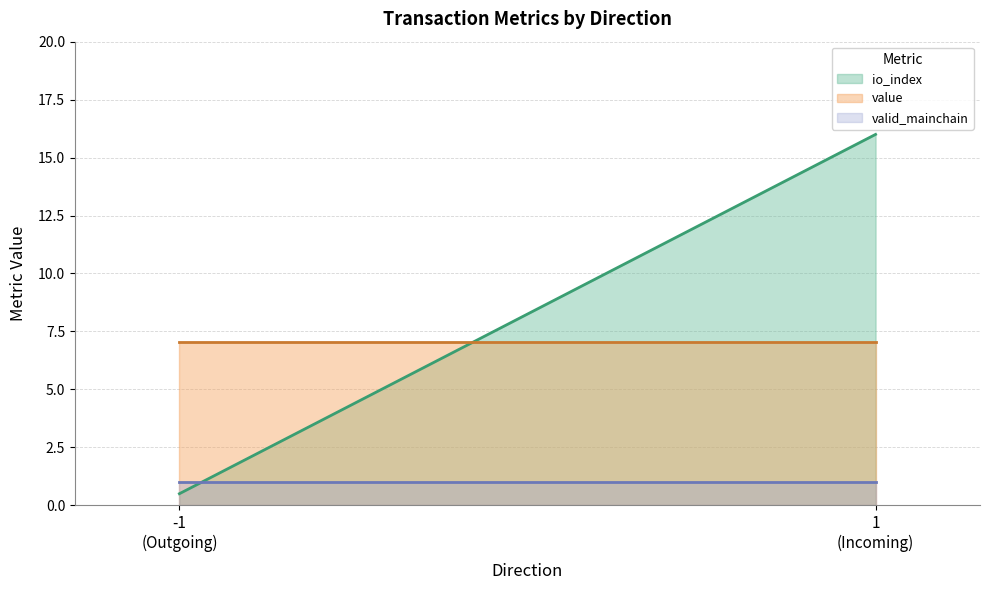

The valid_mainchain series shows 1.6 at 3. True or false?

False